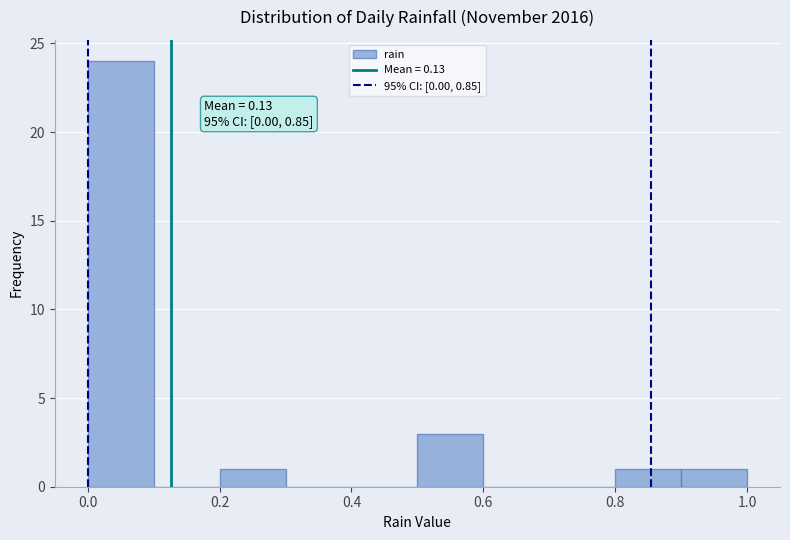

Which range on the x-axis has the tallest bar?

0.0 to 0.1